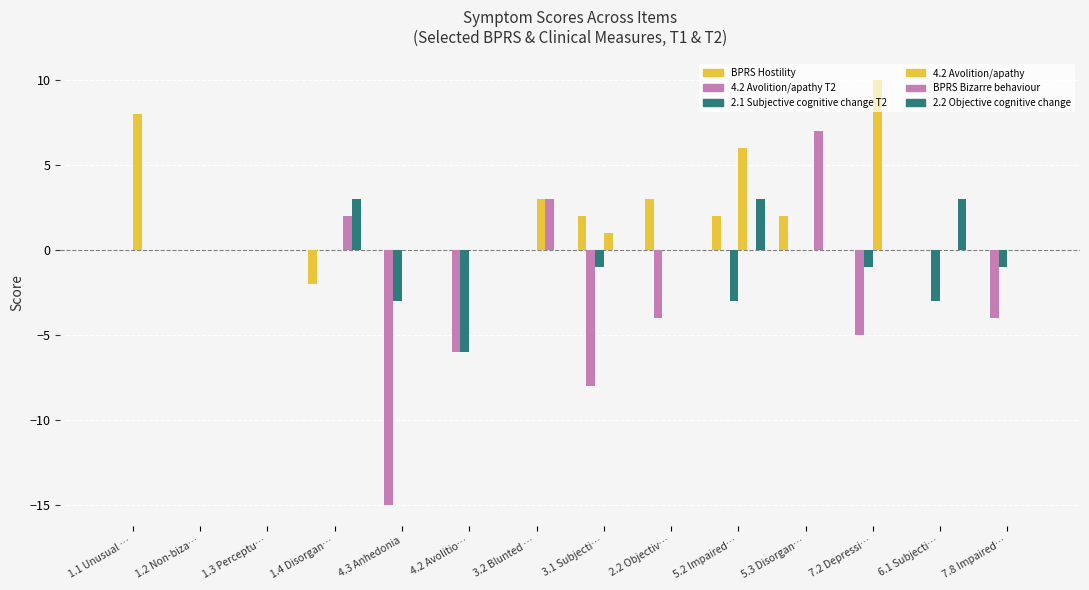

Count the number of data series in this chart.

6